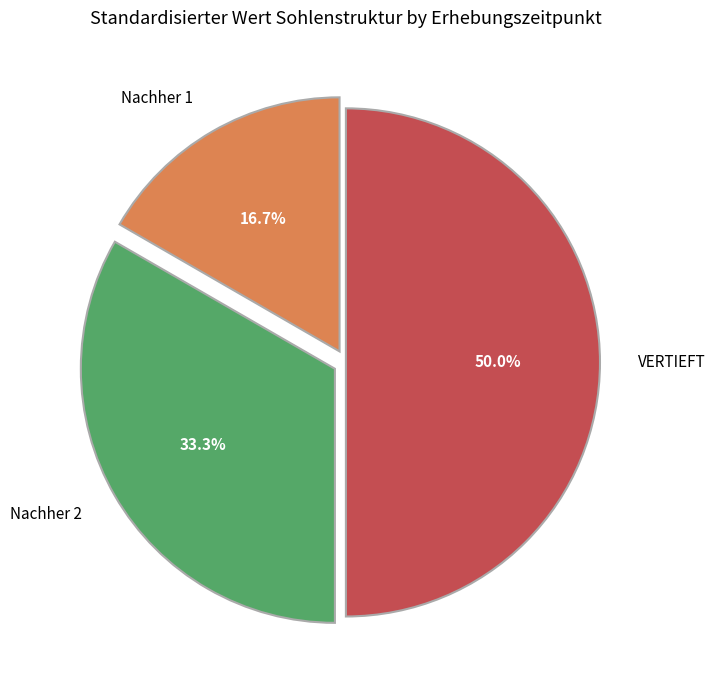

True or false: Nachher 2 accounts for 43% of the total.

False